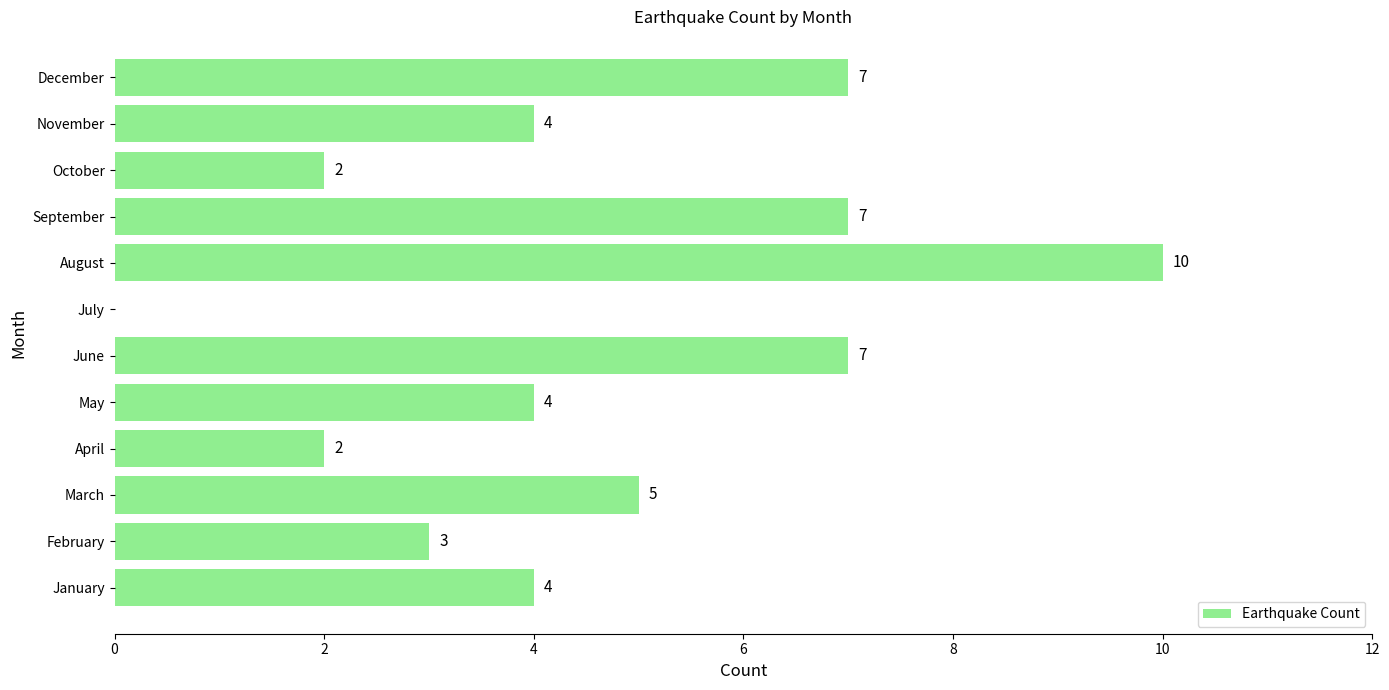

How many data points does each series have?

12